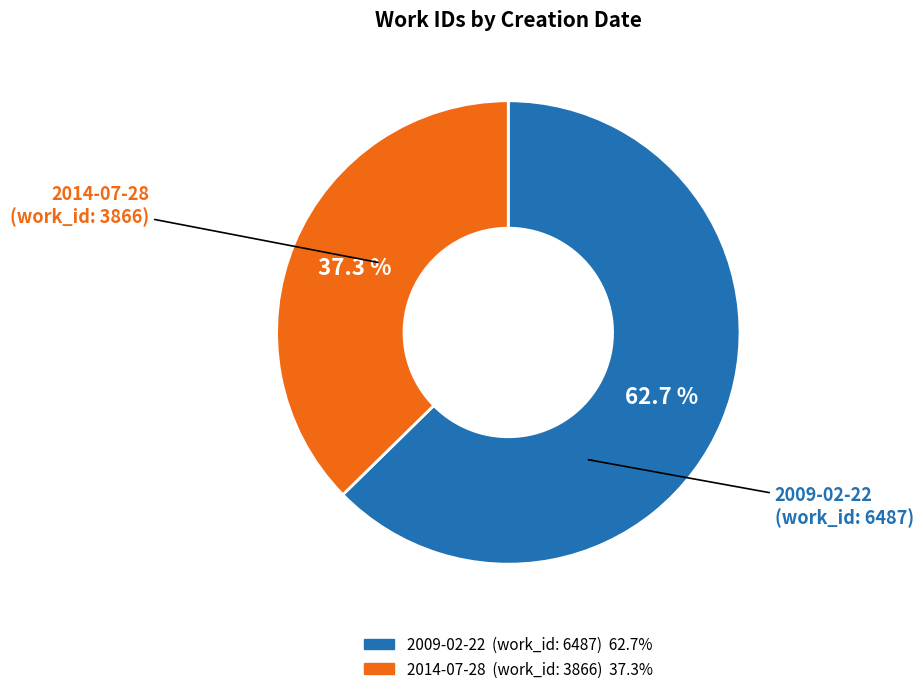

What is the change in value from 2009-02-22 to 2014-07-28?

-2621